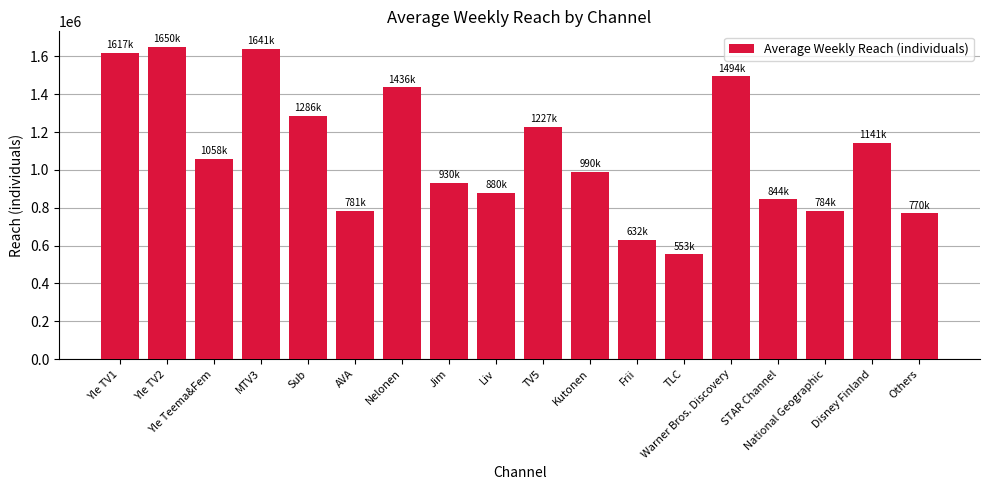

Does the chart contain any negative values?

No